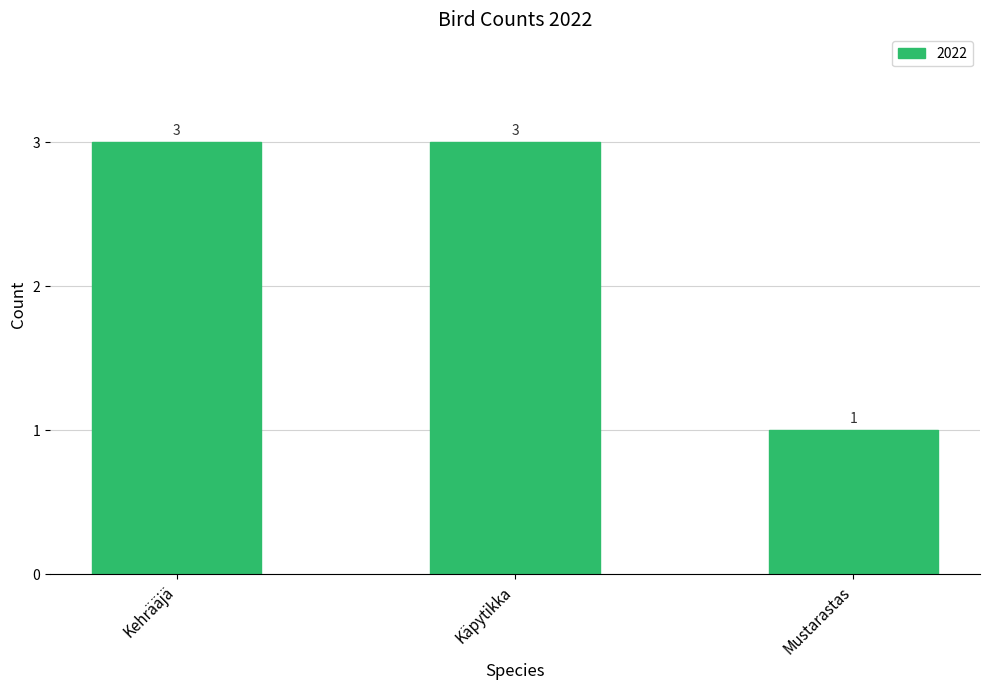

Which has a higher value, Mustarastas or Kehrääjä?

Kehrääjä